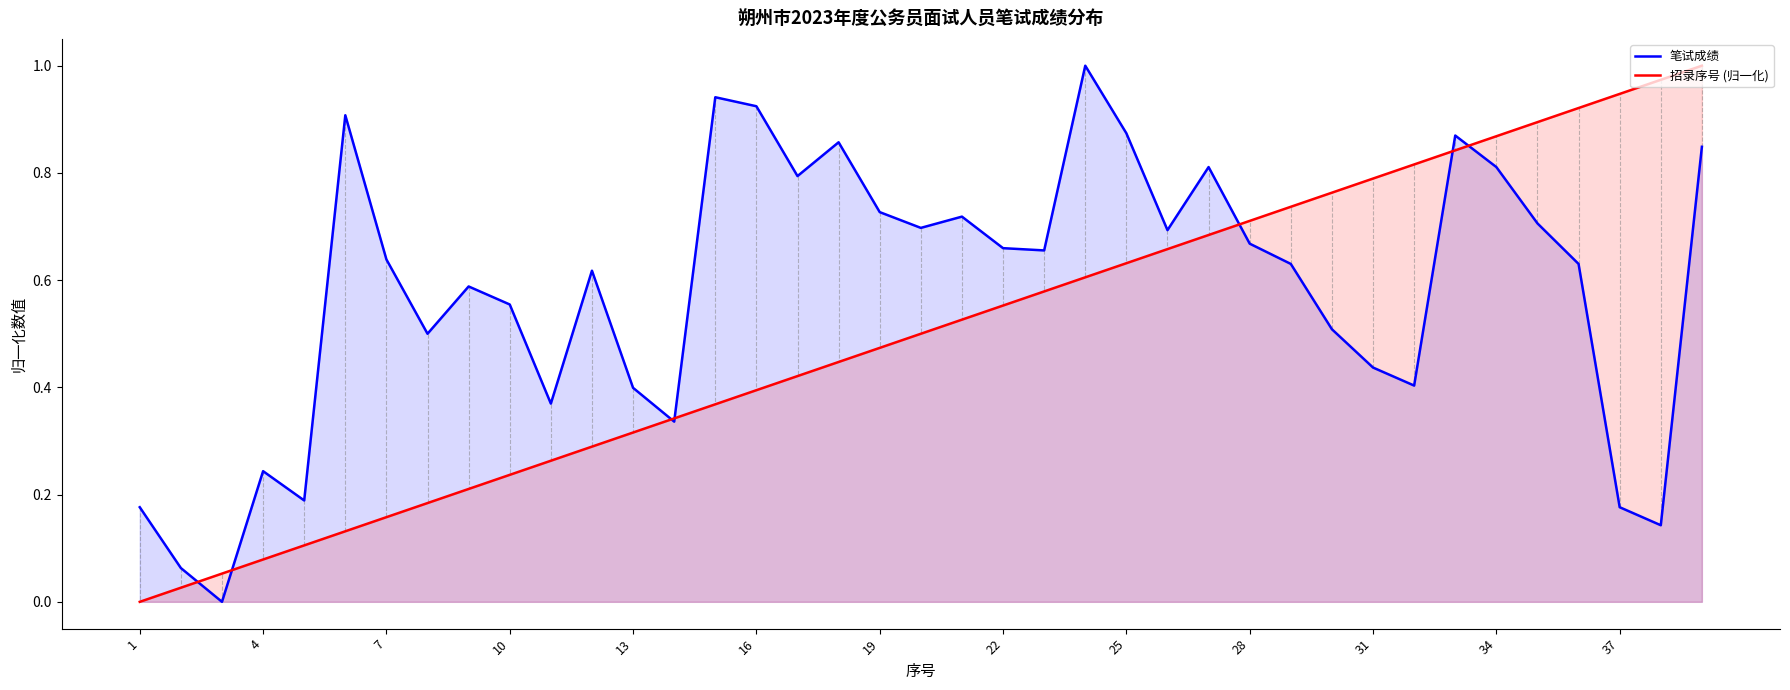

The value of 笔试成绩 at 22 is 0.4. True or false?

False